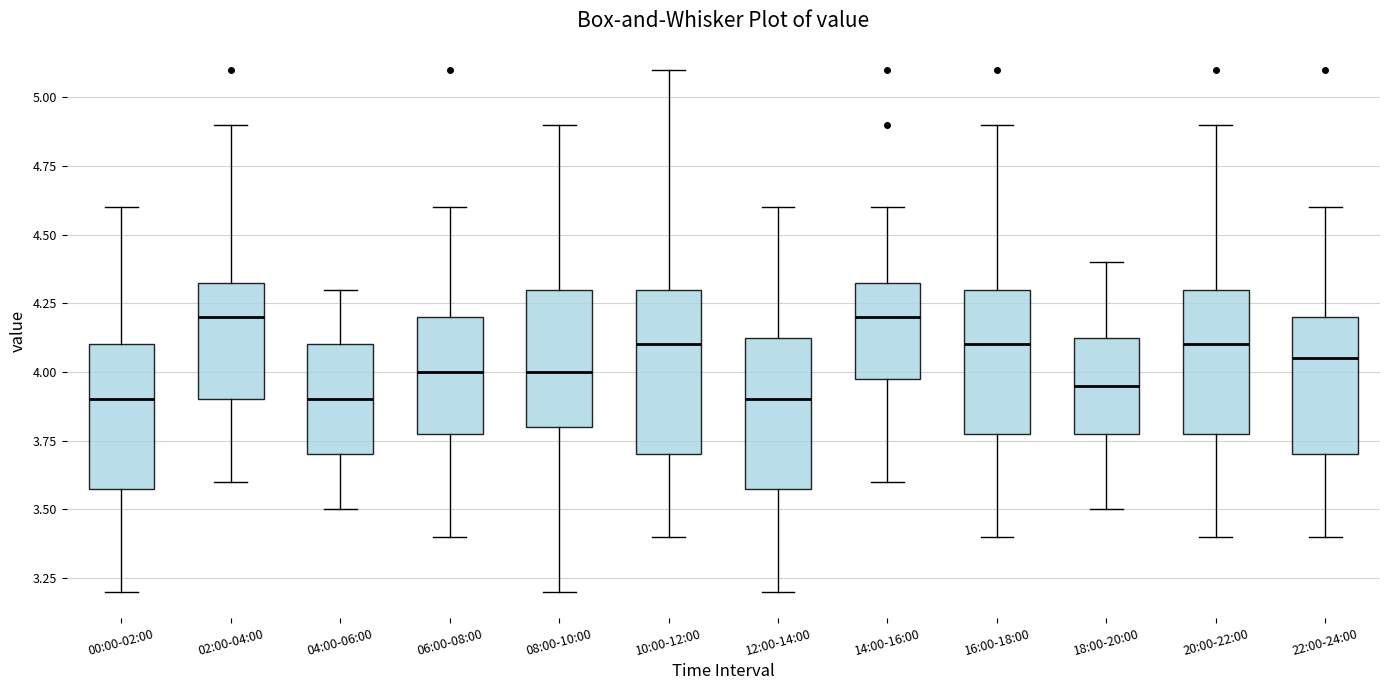

Reading left to right, read every box against the y-axis: the position of its median line, the range the box covers, and the ends of its whiskers. The values are not printed on the chart, so give them approximately, as read against the axis.

00:00-02:00: median 3.90, box 3.60 to 4.10, whiskers 3.20 to 4.60
02:00-04:00: median 4.20, box 3.90 to 4.35, whiskers 3.60 to 4.90
04:00-06:00: median 3.90, box 3.70 to 4.10, whiskers 3.50 to 4.30
06:00-08:00: median 4.00, box 3.80 to 4.20, whiskers 3.40 to 4.60
08:00-10:00: median 4.00, box 3.80 to 4.30, whiskers 3.20 to 4.90
10:00-12:00: median 4.10, box 3.70 to 4.30, whiskers 3.40 to 5.10
12:00-14:00: median 3.90, box 3.60 to 4.15, whiskers 3.20 to 4.60
14:00-16:00: median 4.20, box 4.00 to 4.35, whiskers 3.60 to 4.60
16:00-18:00: median 4.10, box 3.80 to 4.30, whiskers 3.40 to 4.90
18:00-20:00: median 3.95, box 3.80 to 4.15, whiskers 3.50 to 4.40
20:00-22:00: median 4.10, box 3.80 to 4.30, whiskers 3.40 to 4.90
22:00-24:00: median 4.05, box 3.70 to 4.20, whiskers 3.40 to 4.60